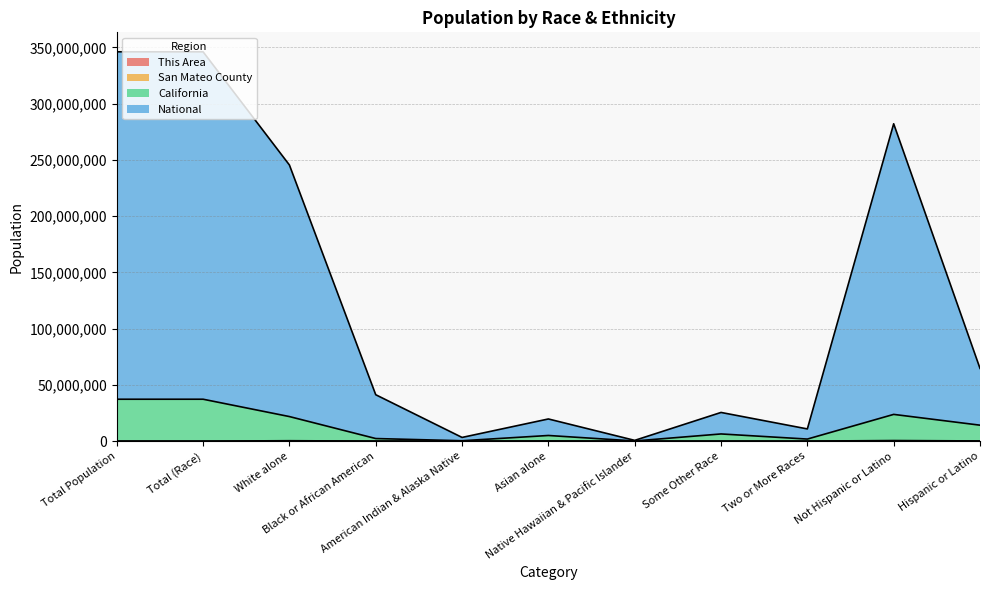

Where is National nearest to the value 173347579?

White alone